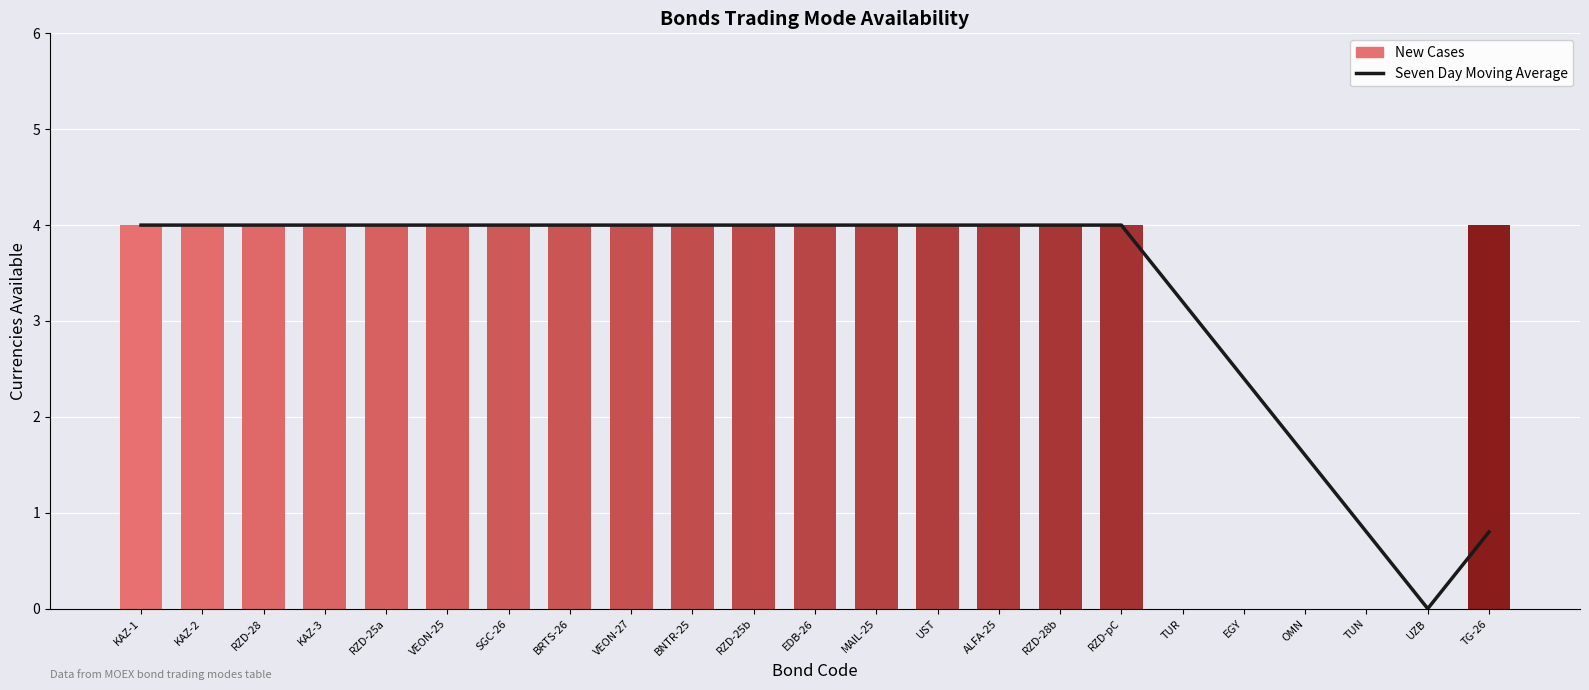

At how many categories does at least one series exceed 2?

20